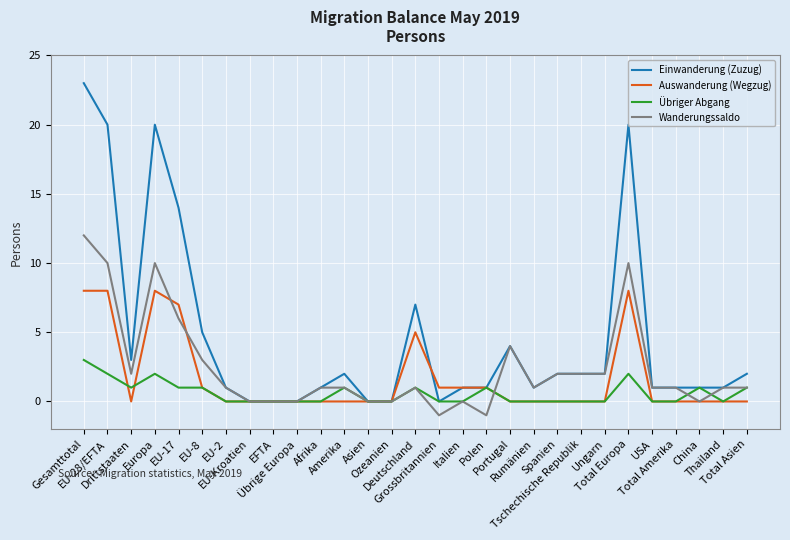

At which category does Wanderungssaldo reach its first local peak?

Europa